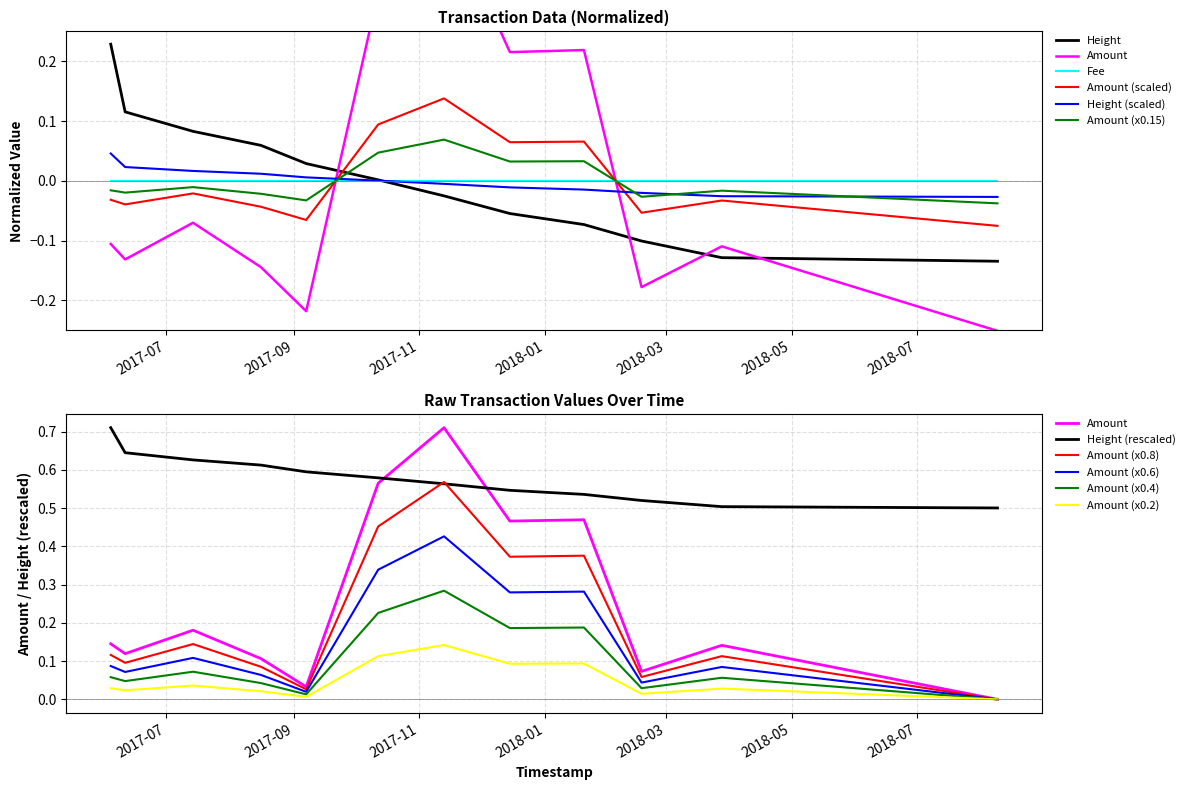

After their last crossing, which series has the higher values: Amount (scaled) or Height (scaled)?

Height (scaled)